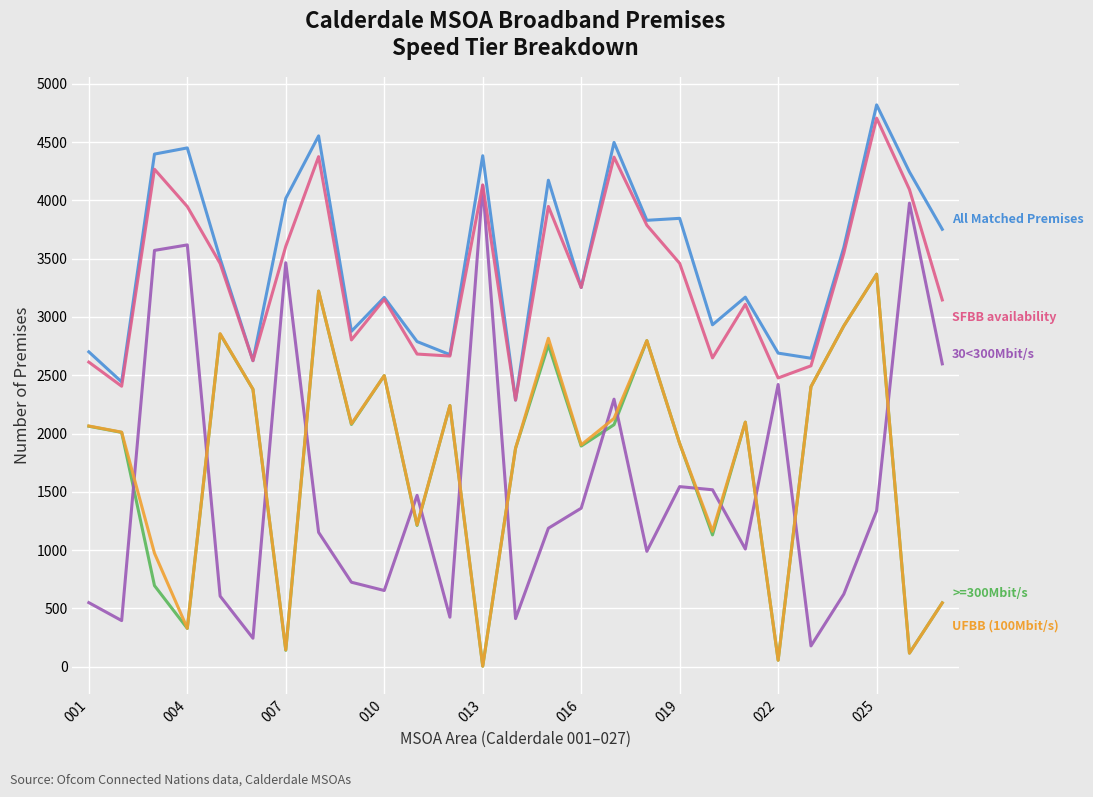

What is the maximum value shown in the chart?

4819